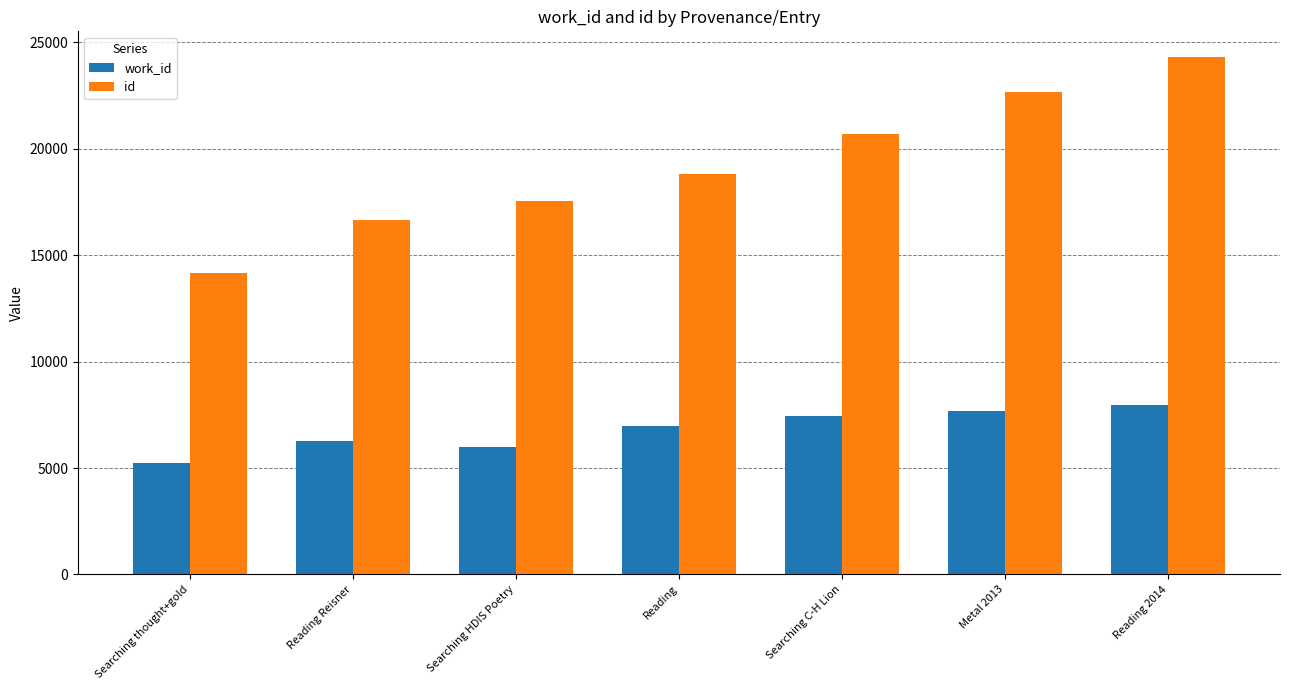

What is the sum of all id values?

134818